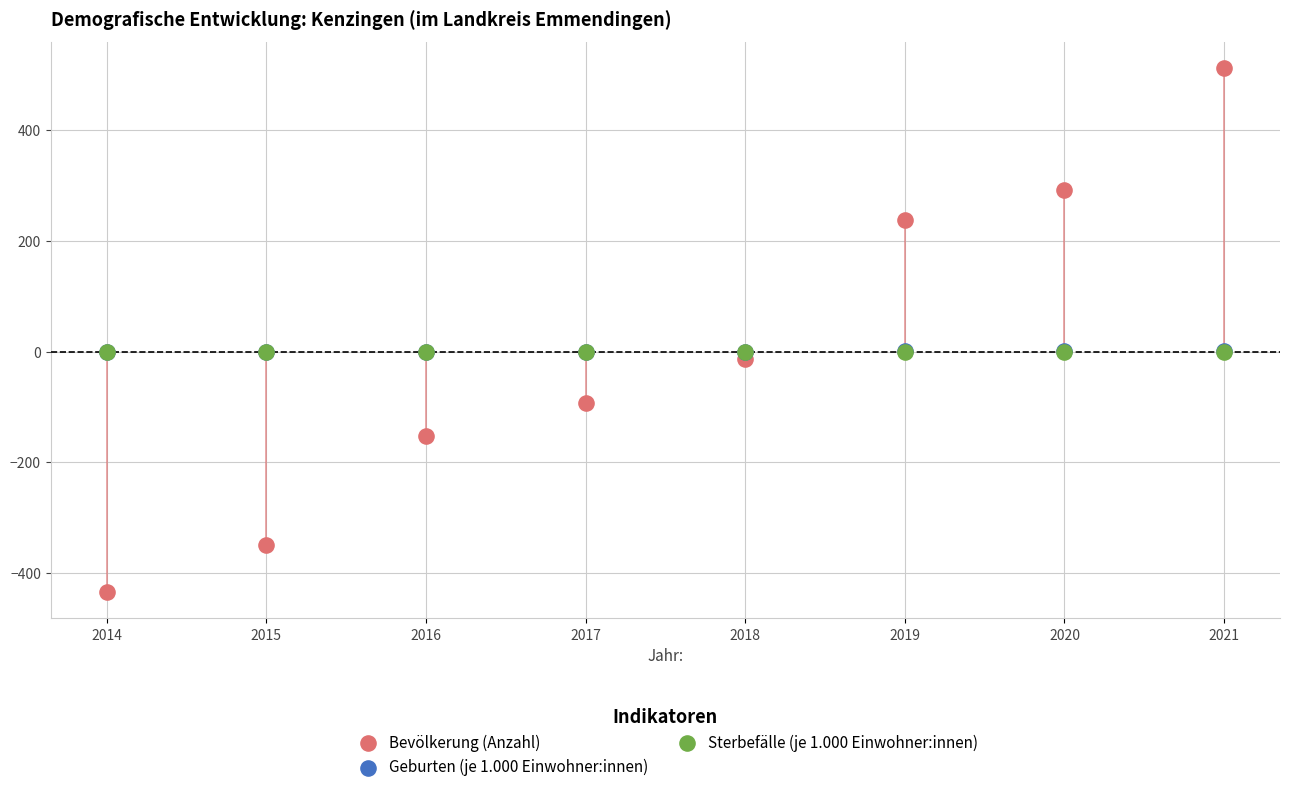

Which series reaches the maximum Y coordinate?

Bevölkerung (Anzahl)